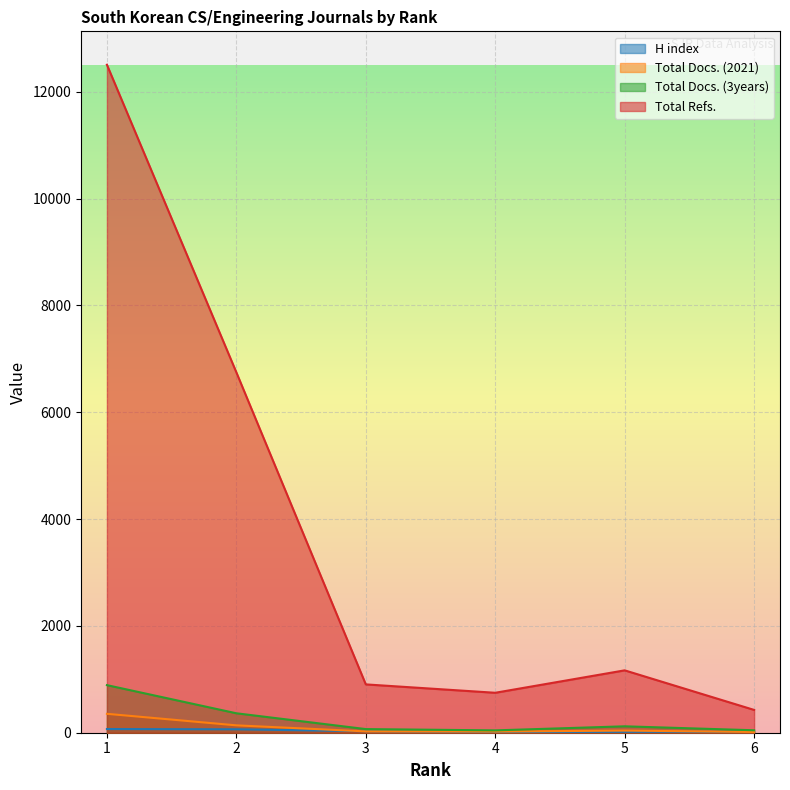

Which series has the widest spread of values?

Total Refs.